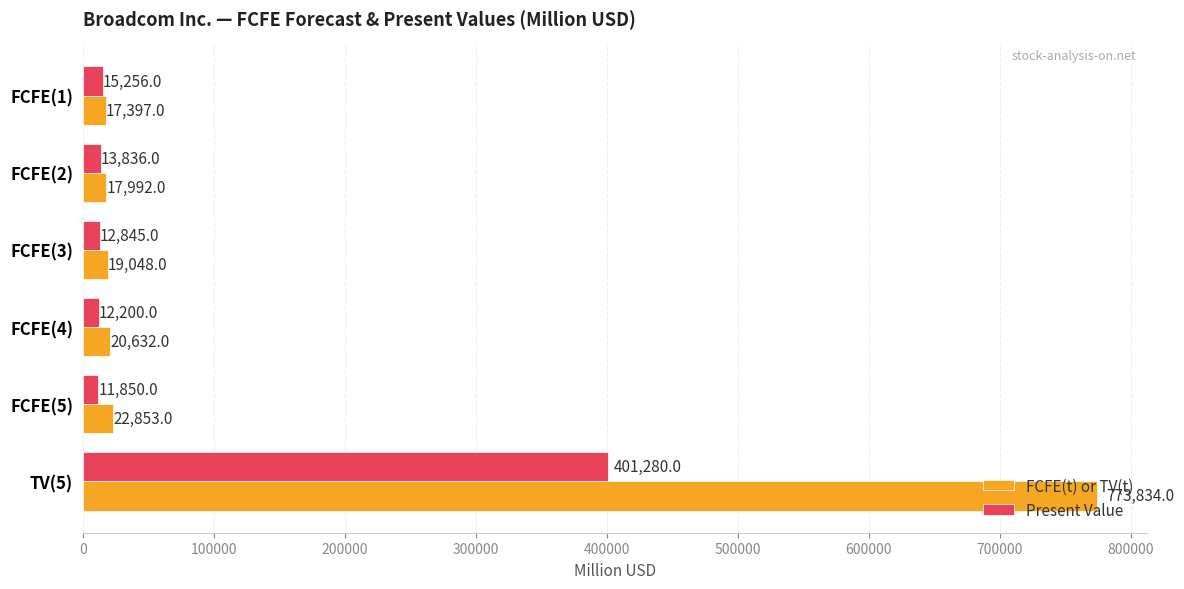

Rank the series by their maximum value, from lowest to highest.

Present Value, FCFE(t) or TV(t)